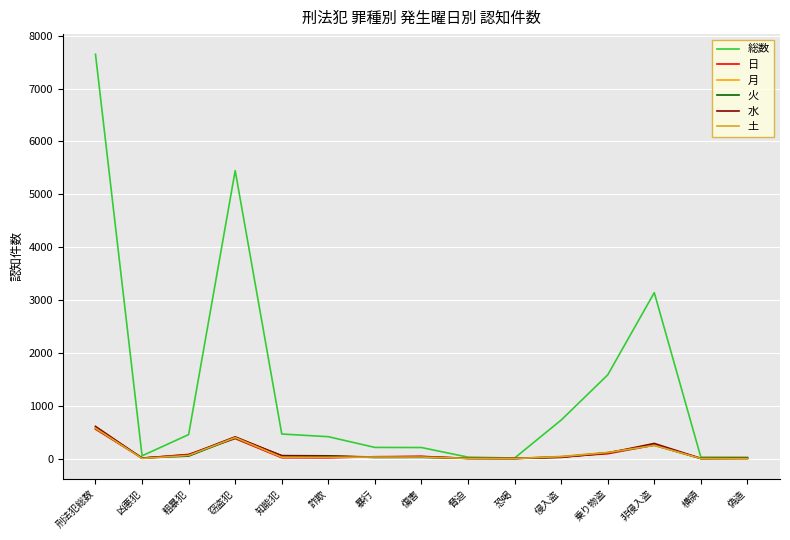

Is the value of 水 at 知能犯 greater than the value of 月 at 非侵入盗?

No